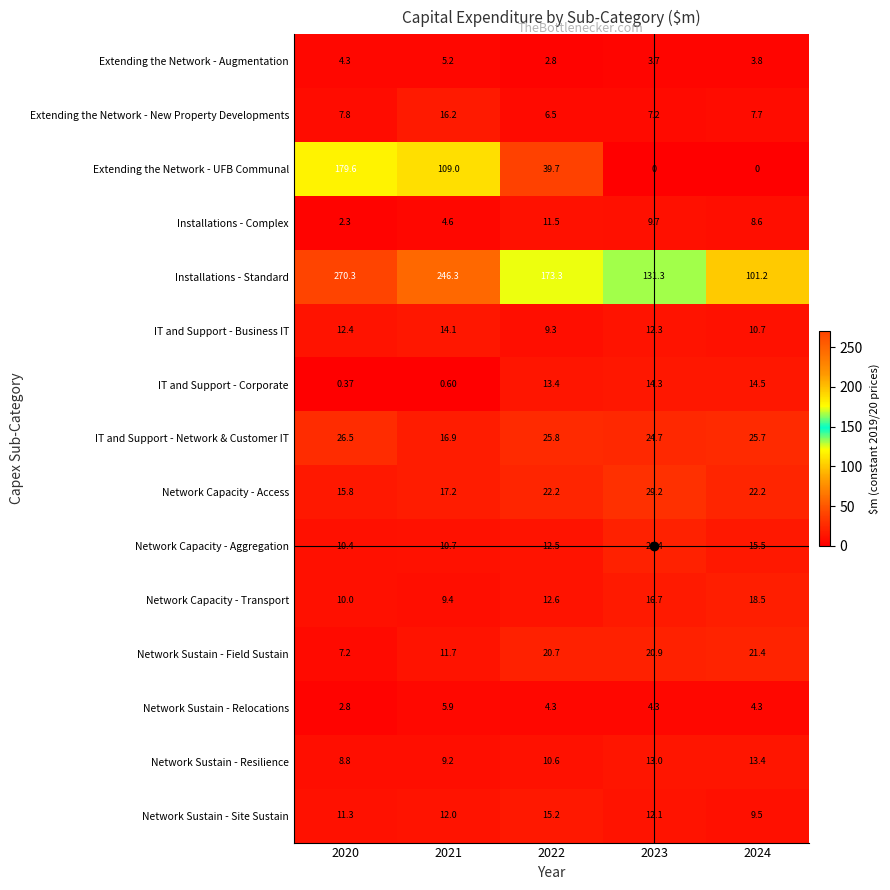

How many data points in IT and Support - Network & Customer IT are above 25?

3